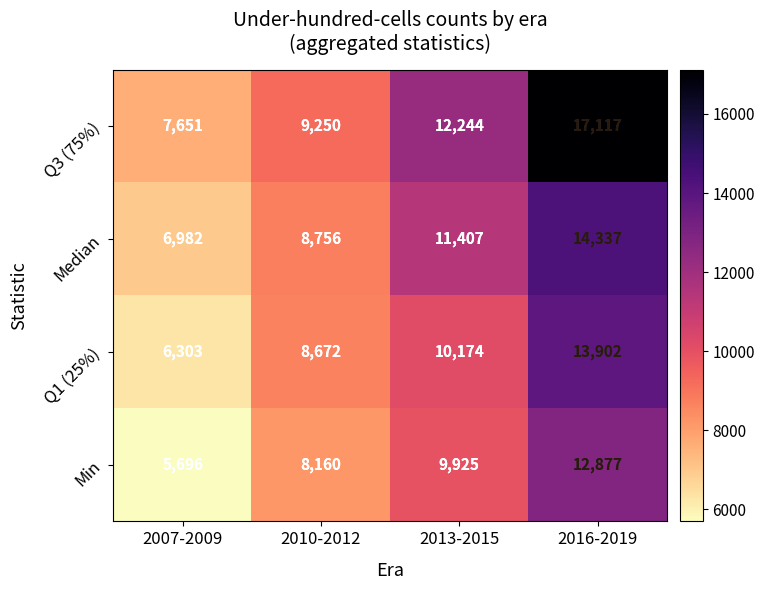

Which series changed the most between 2010-2012 and 2016-2019?

Q3 (75%)